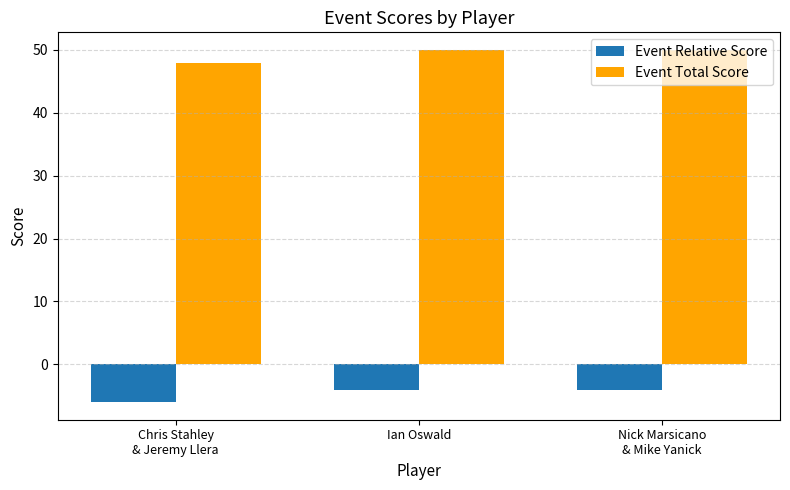

What position from the left is Nick Marsicano
& Mike Yanick?

3